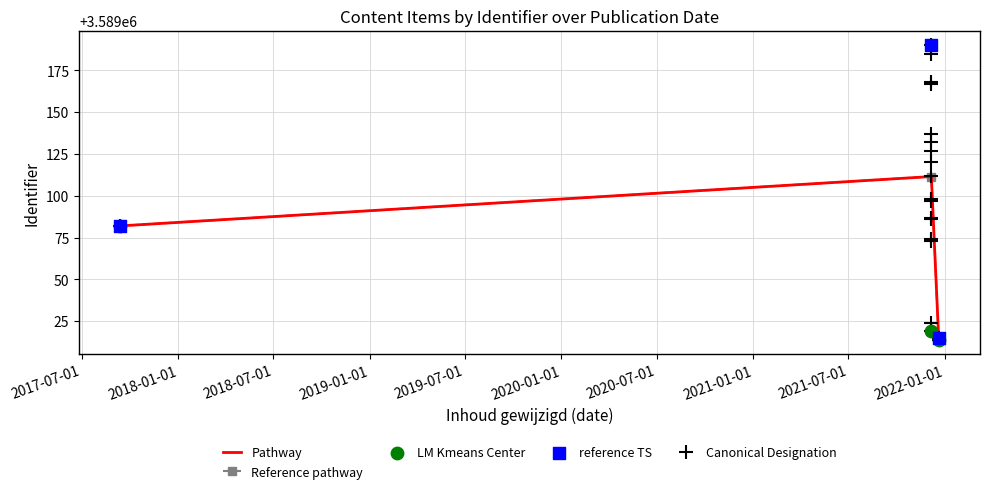

At how many categories does at least one series exceed 3589171?

1